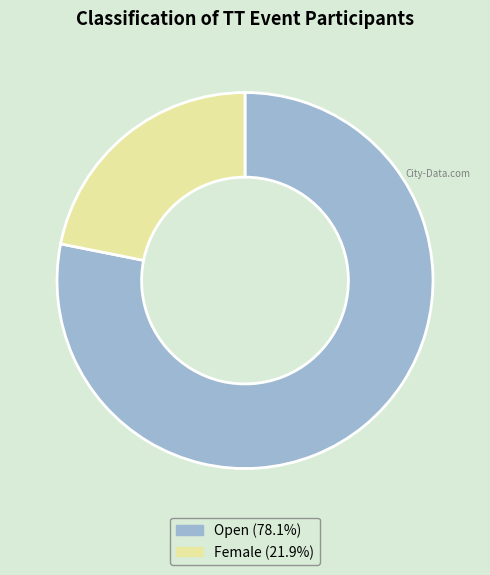

What is the ratio of the value at Open (78.1%) to the value at Female (21.9%)?

3.6